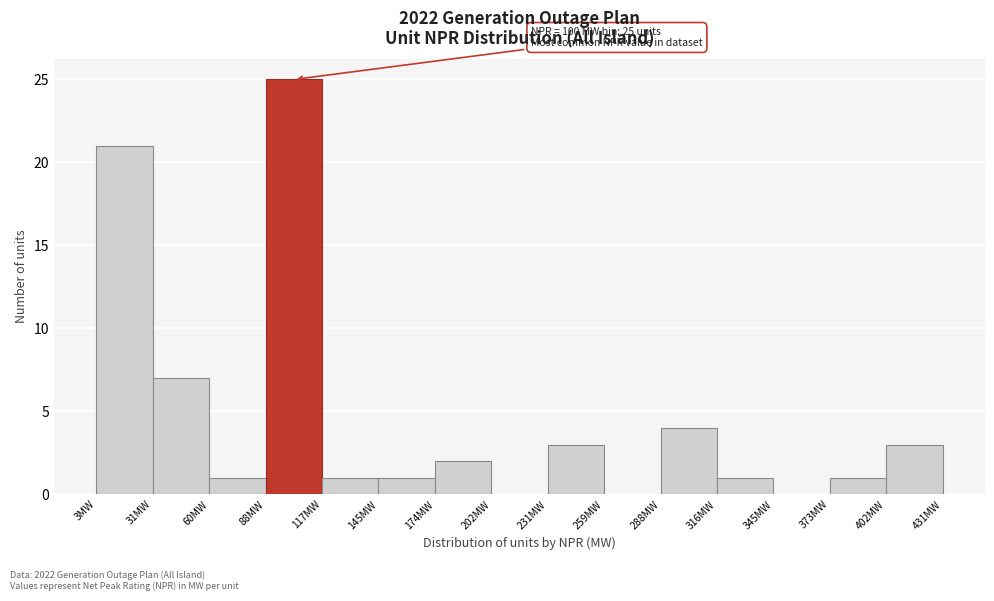

Which range on the x-axis has the tallest bar?

90 to 115